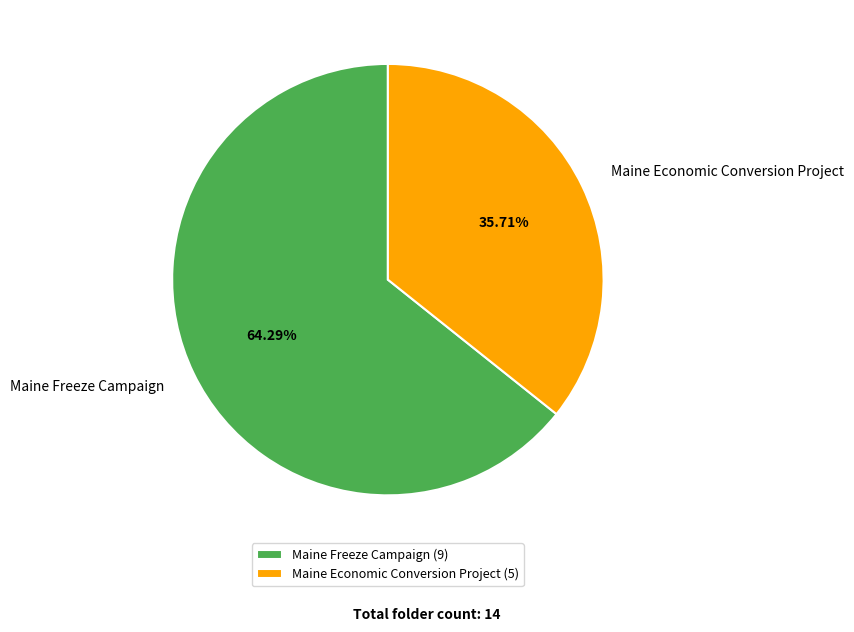

To the nearest percent, what portion does Maine Freeze Campaign represent?

64%